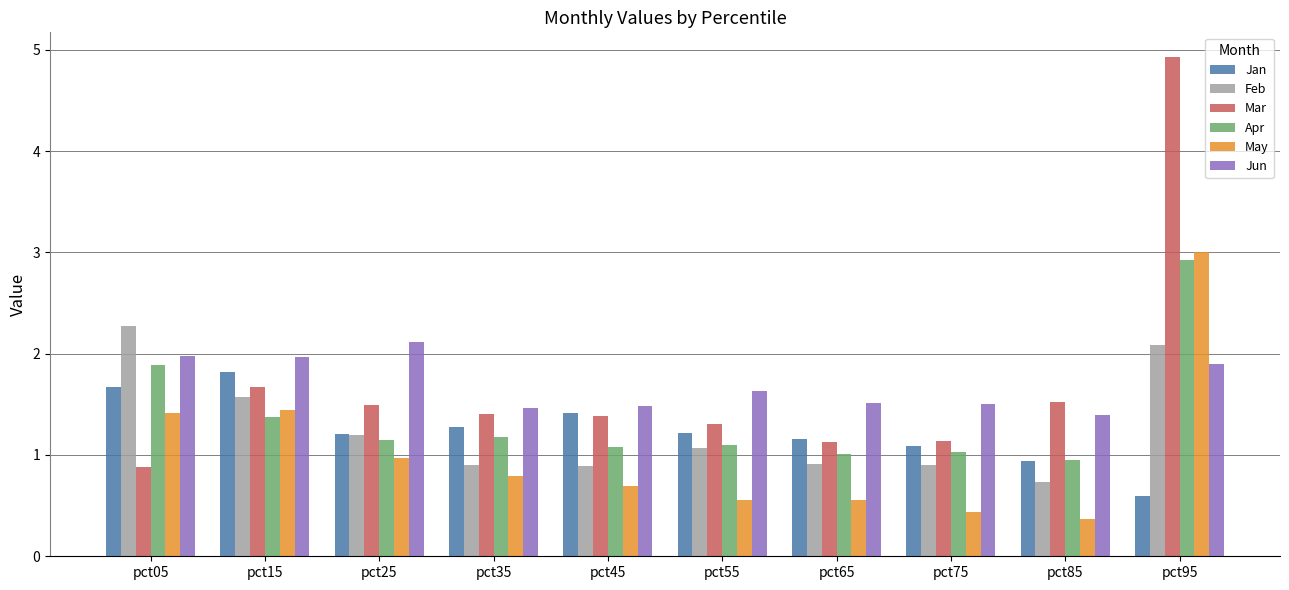

Which category has the highest value across all series?

pct95